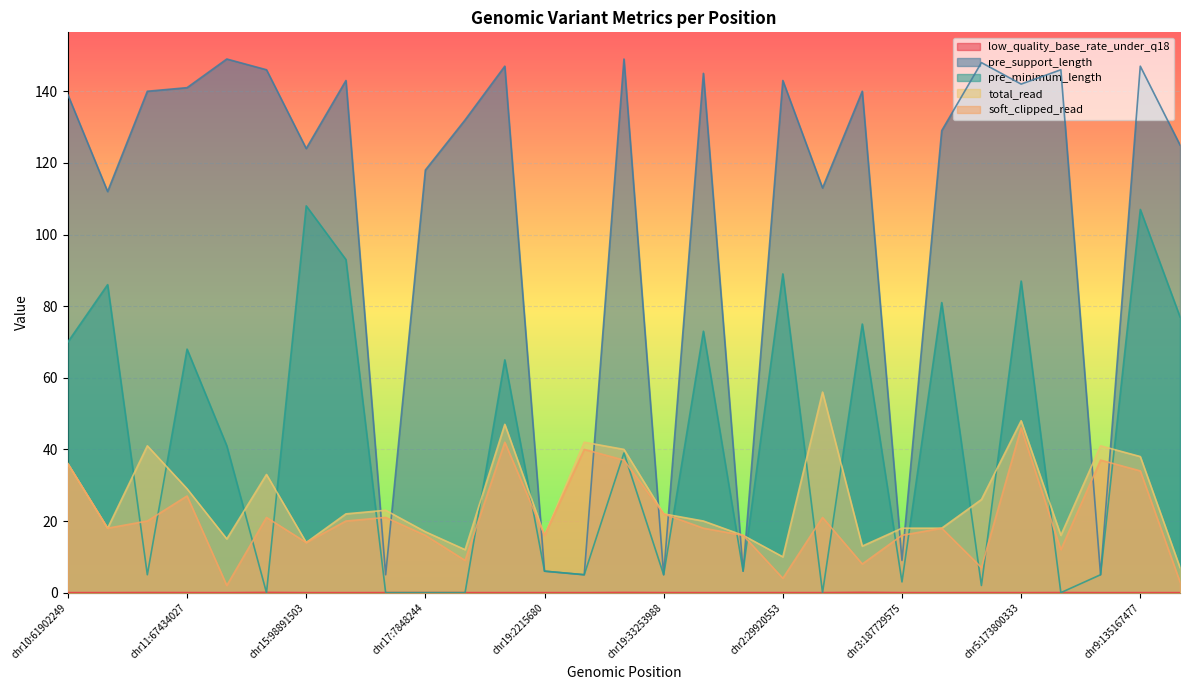

What is the total value across all series at chr19:14097617?

265.0